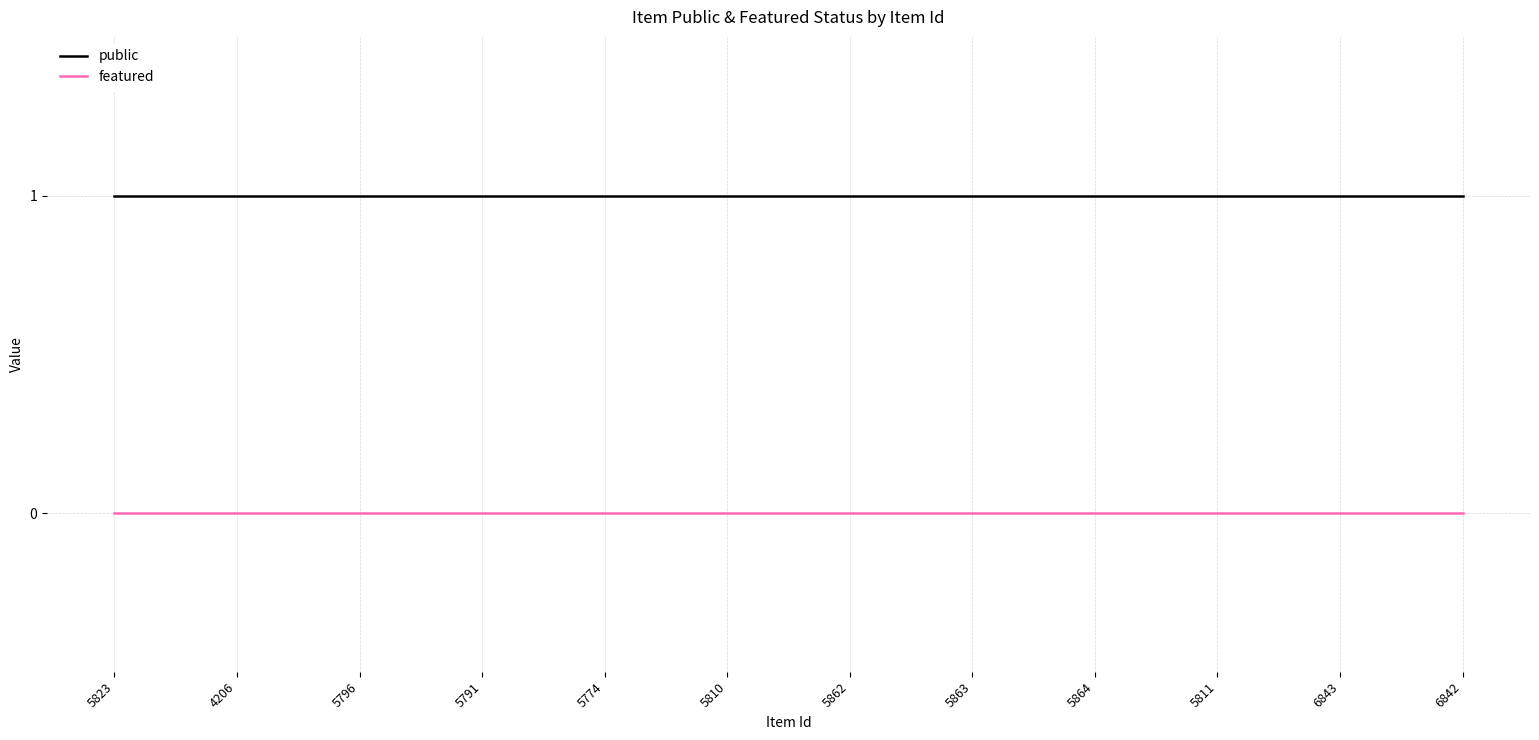

What position from the right is 5791?

9